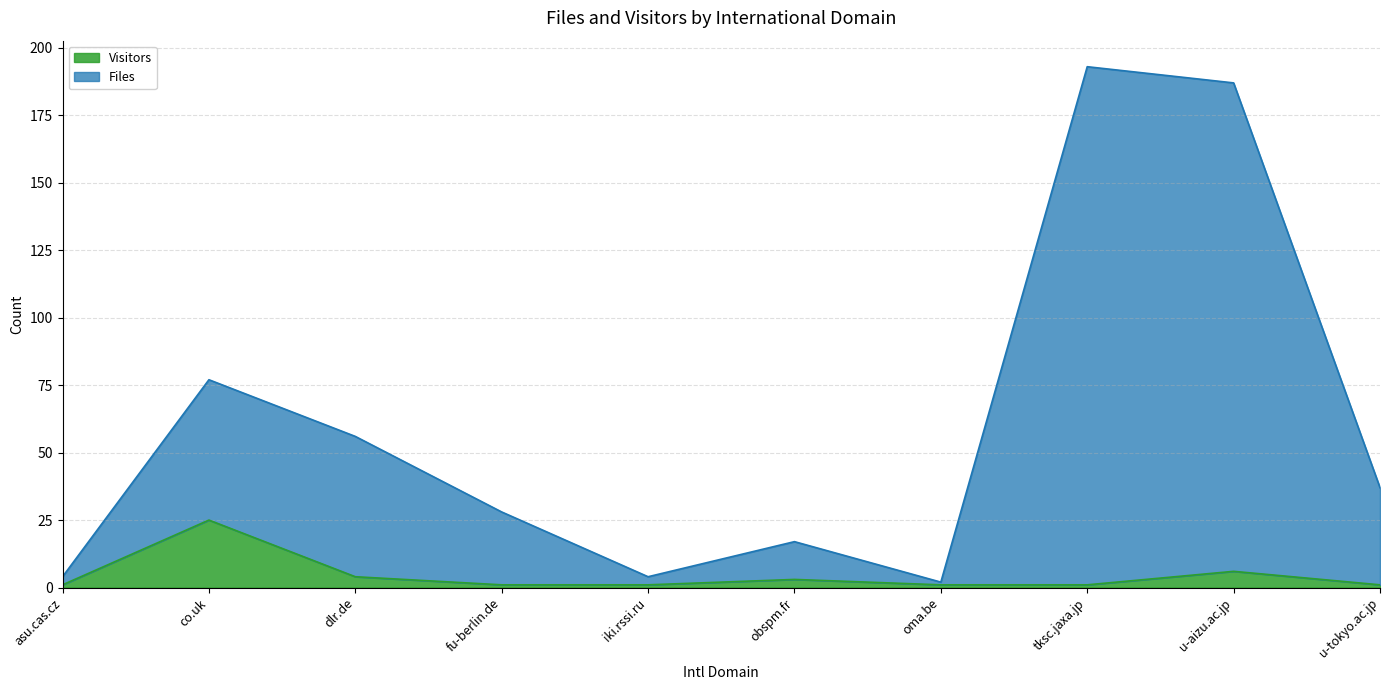

Which series changed the most between oma.be and tksc.jaxa.jp?

Files